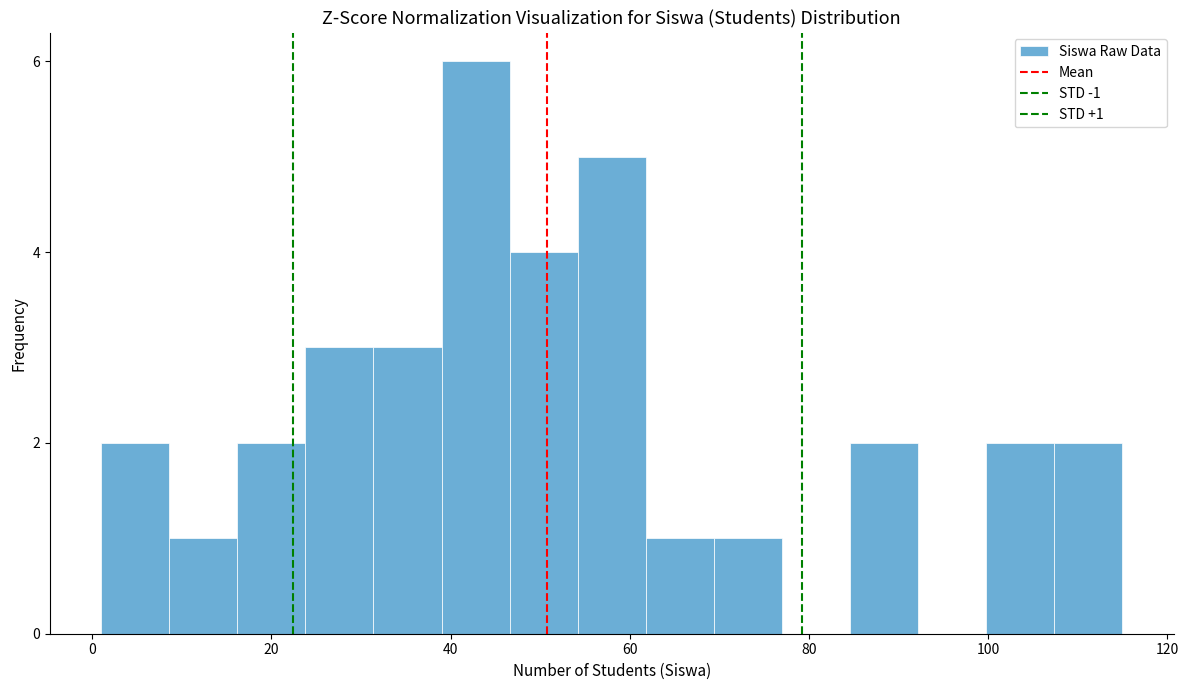

Read against the x-axis, roughly where is the centre of the tallest bar?

42